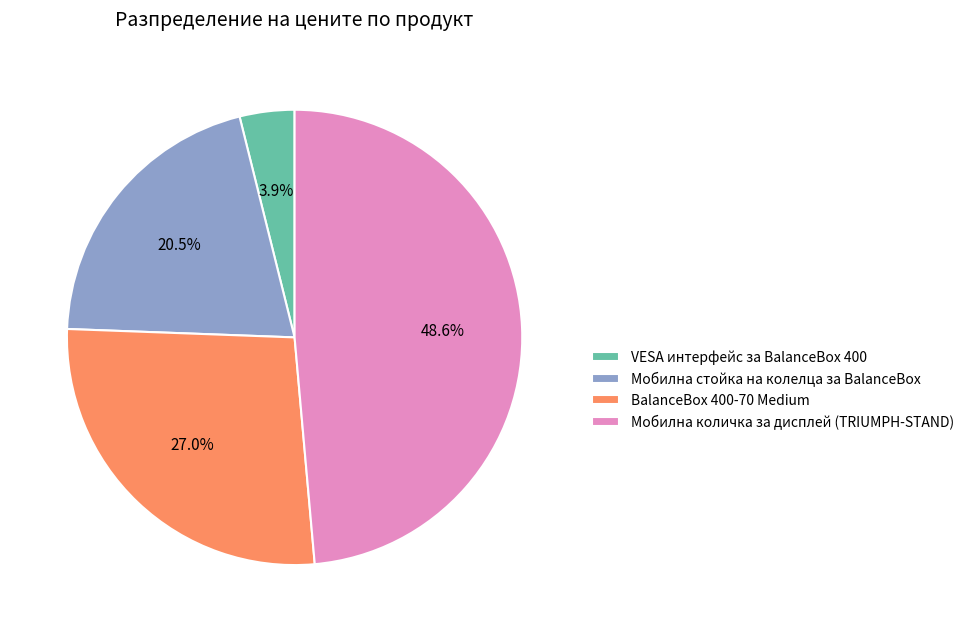

What percentage do Мобилна количка за дисплей (TRIUMPH-STAND) and Мобилна стойка на колелца за BalanceBox together represent?

69.1%